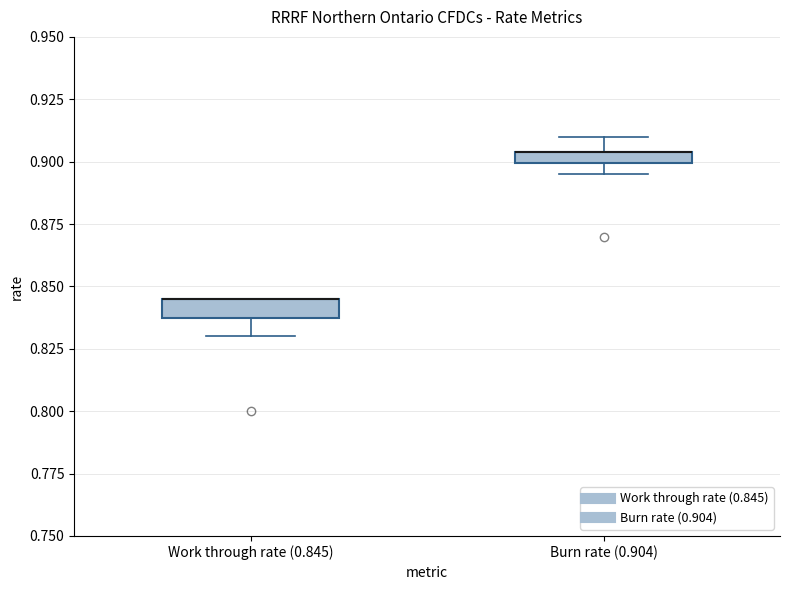

Where is the lower edge of the box for Burn rate (0.904) on the y-axis? The values are not printed on the chart, so give them approximately, as read against the axis.

0.900